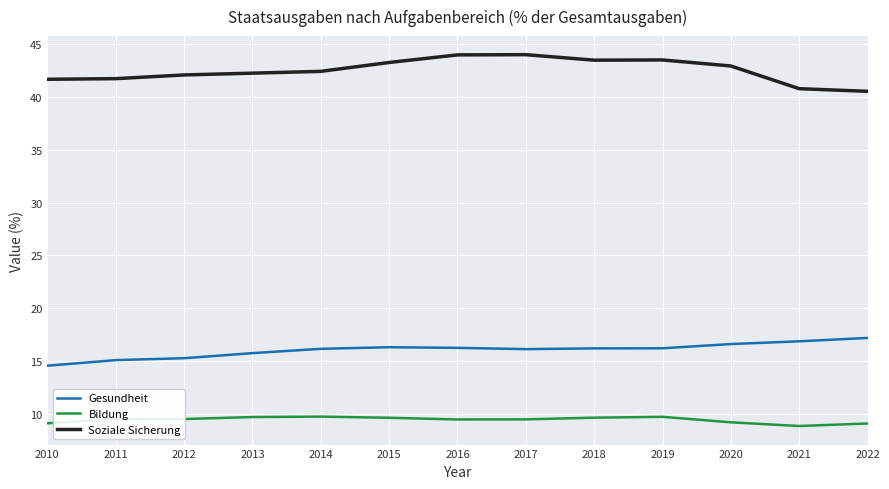

What is the spread (max minus min) of values at 2014?

32.7